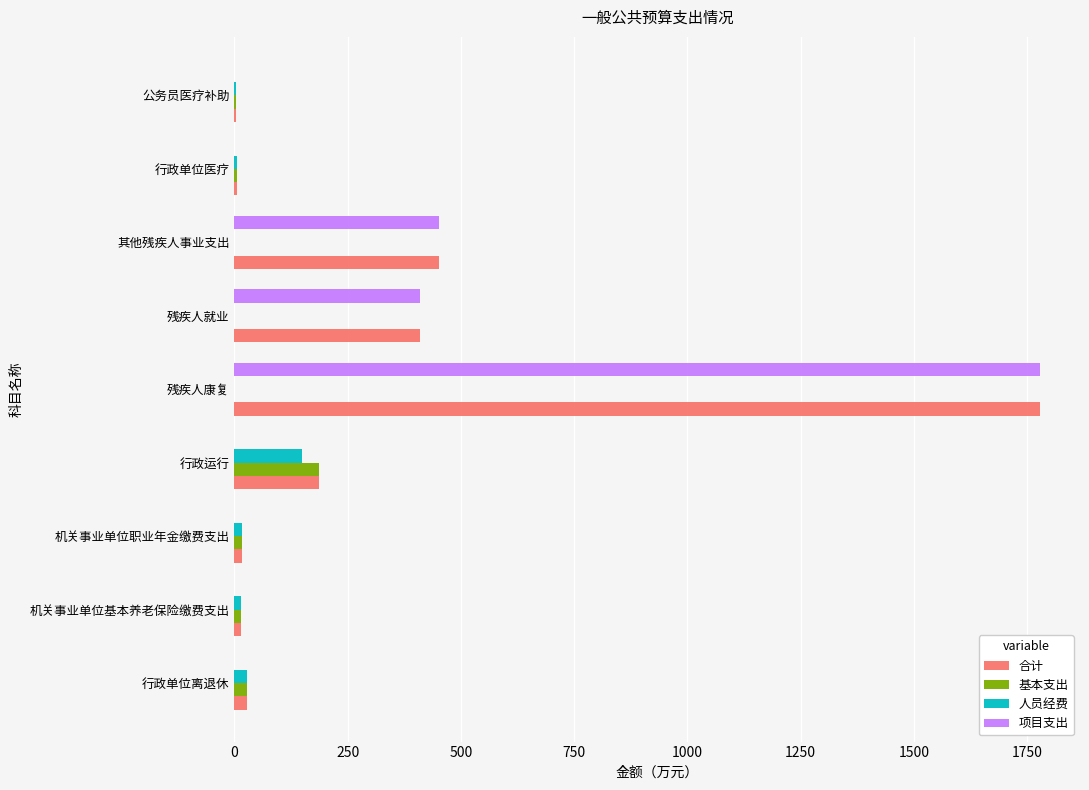

The value of 基本支出 at 残疾人康复 is 0.0. True or false?

True